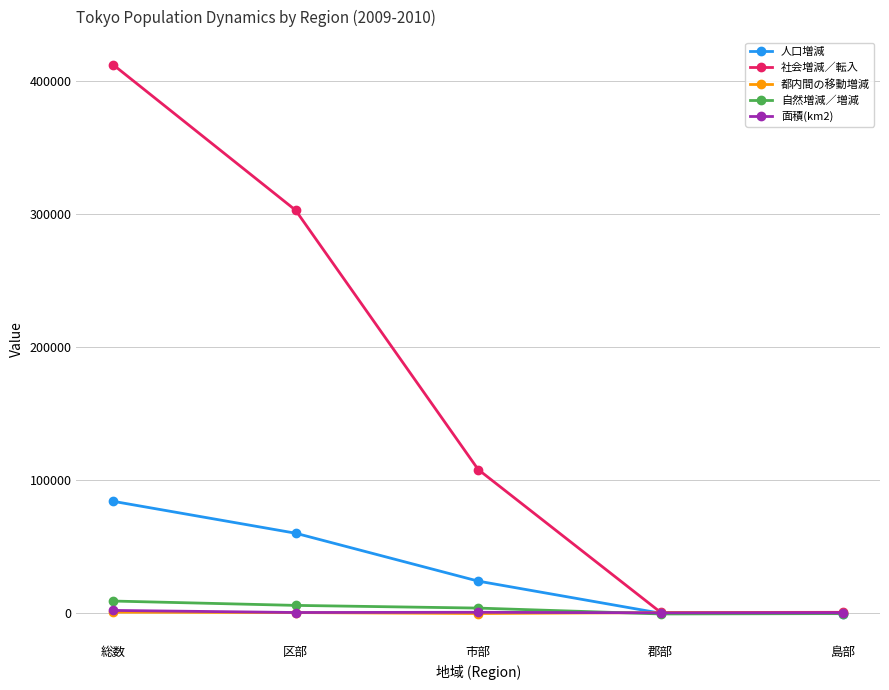

How many data points does each series have?

5